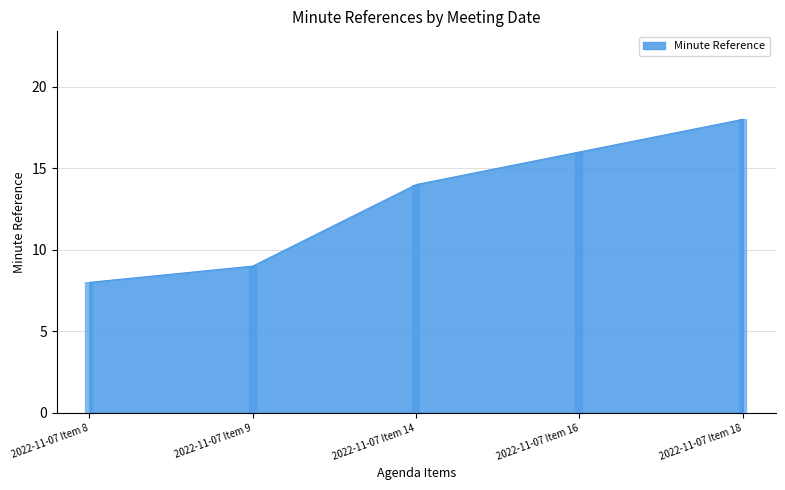

What is the sum of the values at 2022-11-07 Item 16 and 2022-11-07 Item 14?

30